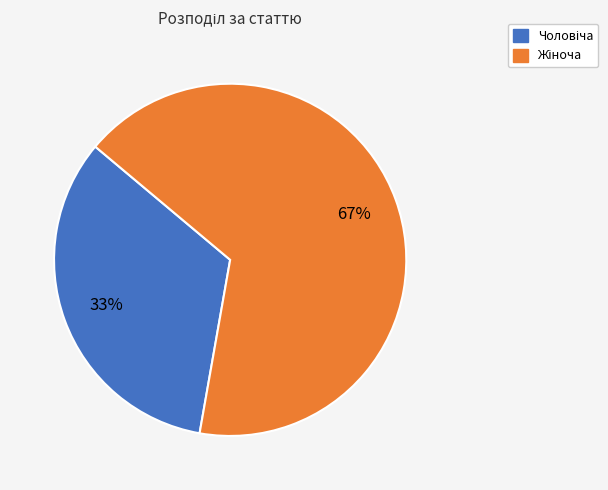

To the nearest percent, what is the average slice percentage?

50%